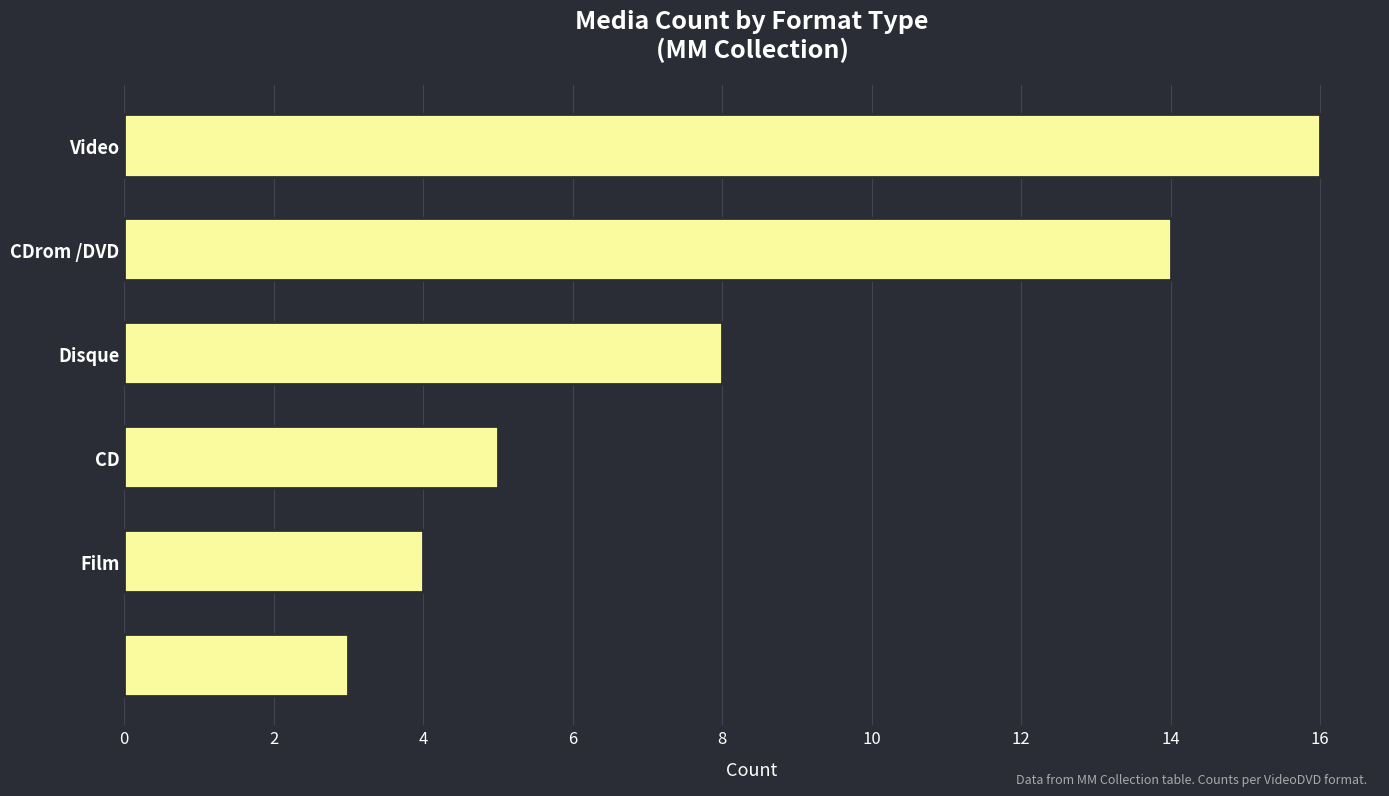

What is the sum of all values?

50